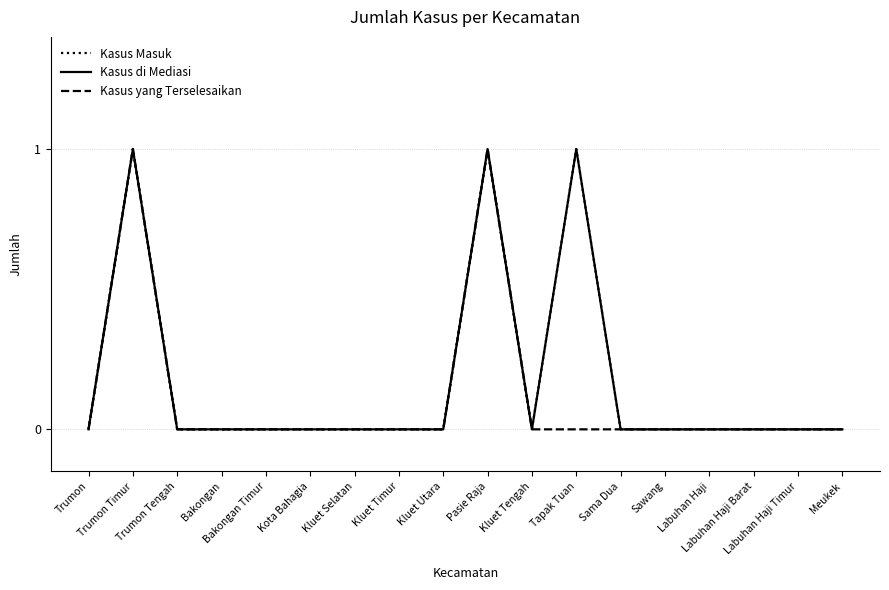

Does the chart have visible grid lines?

Yes